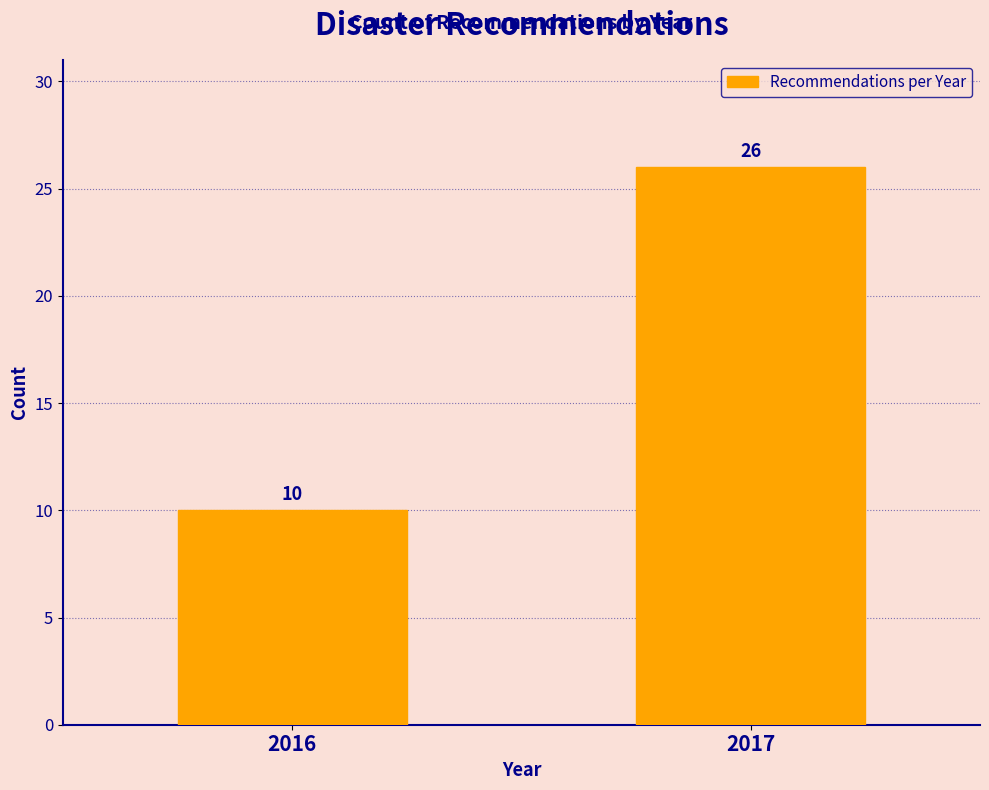

Reading left to right, list all the values displayed in this chart.

2016=10	2017=26